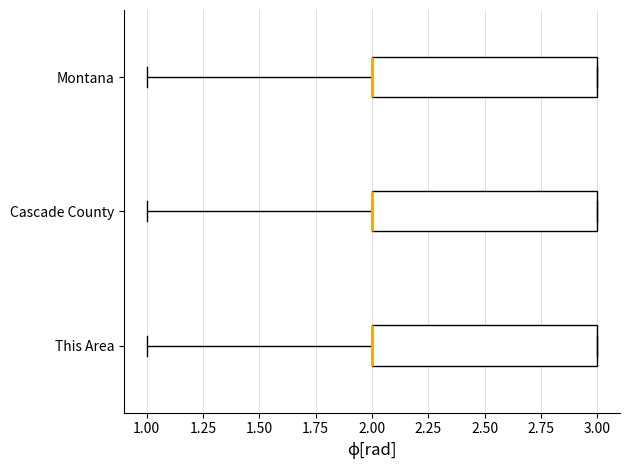

Reading bottom to top, transcribe this box plot: for each box, give where its median line is, the range the box spans, and where its two whiskers end, as read against the x-axis. The values are not printed on the chart, so give them approximately, as read against the axis.

This Area: median 2 (drawn on the box's left edge), box 2 to 3, whiskers 1 to 3
Cascade County: median 2 (drawn on the box's left edge), box 2 to 3, whiskers 1 to 3
Montana: median 2 (drawn on the box's left edge), box 2 to 3, whiskers 1 to 3